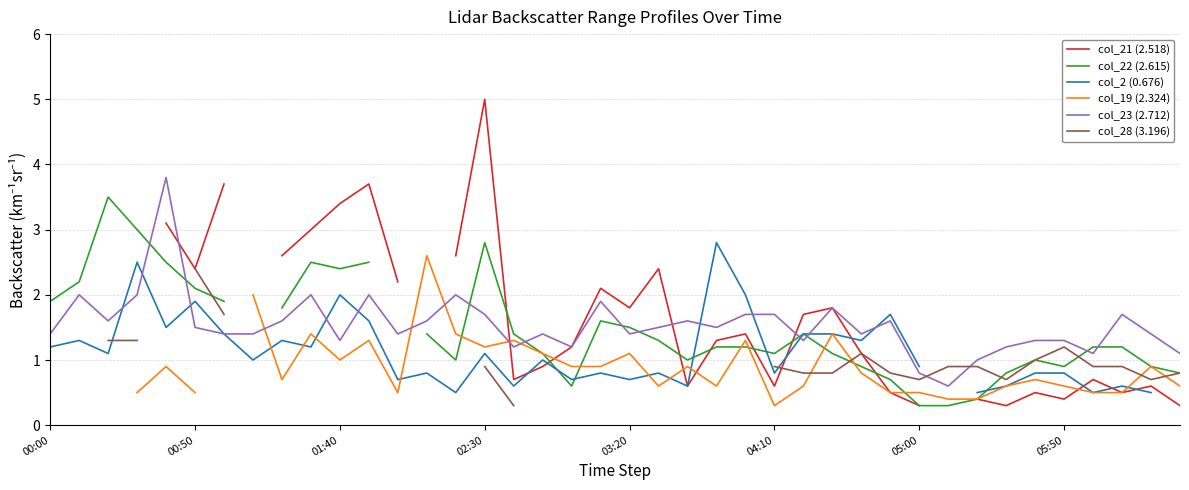

Which series changed the most between 19 and 34?

col_21 (2.518)